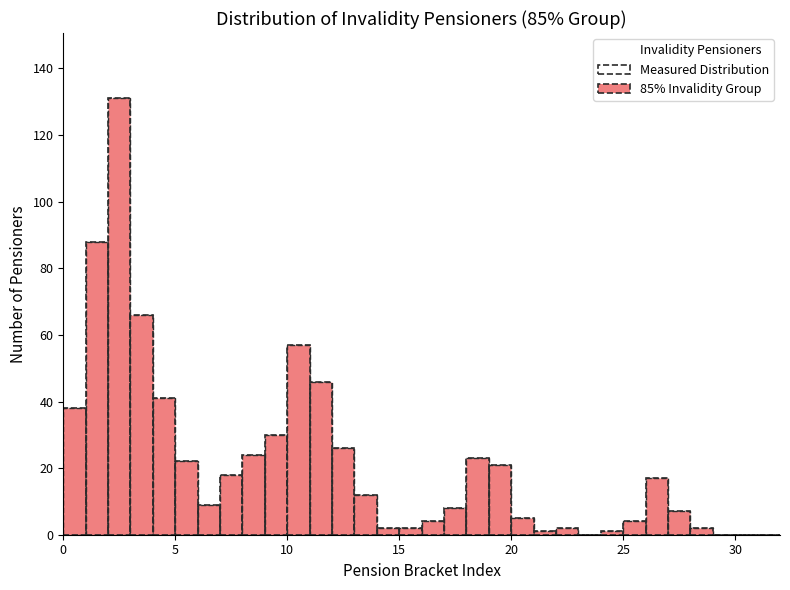

Around what value on the x-axis is the tallest bar? Give the approximate position of its centre, as read against the axis.

2.5